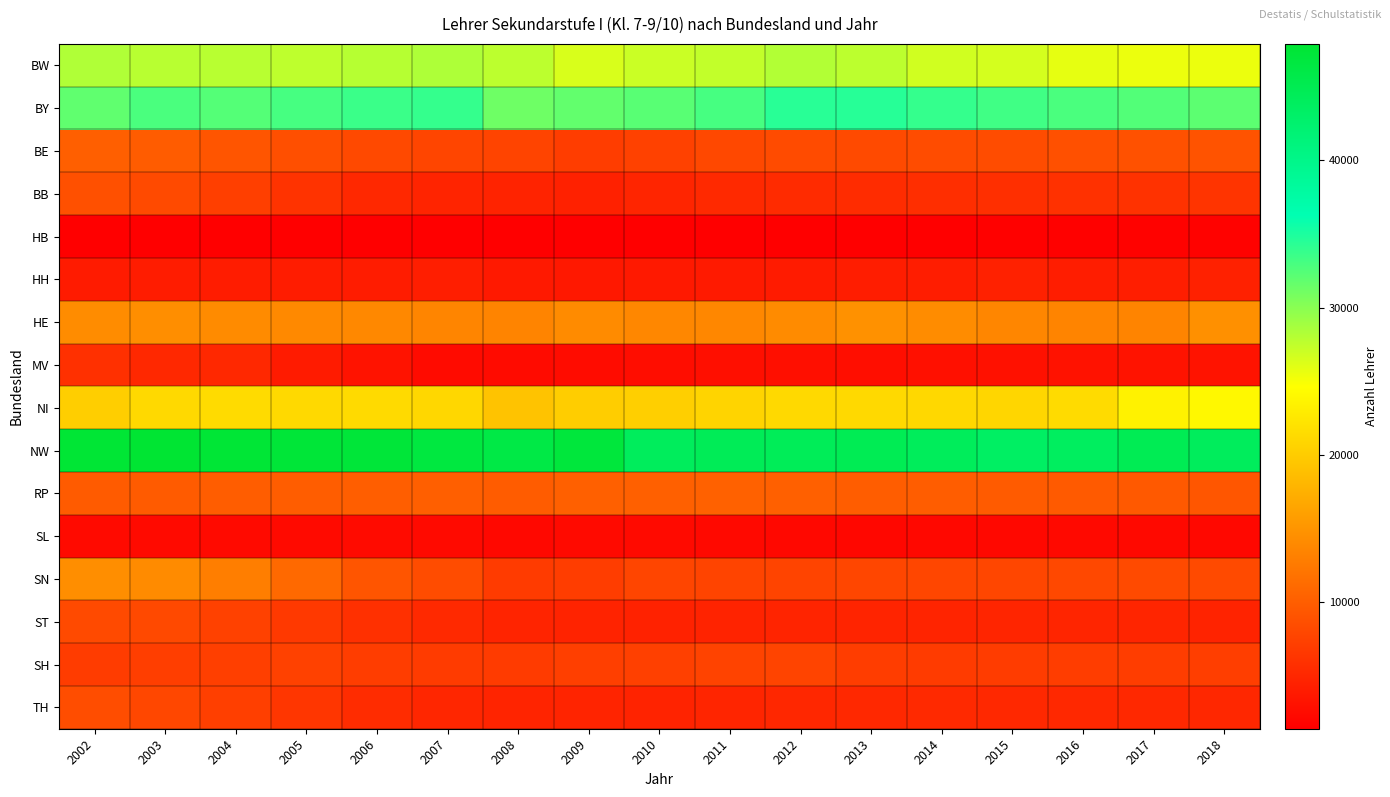

List the series in order of their peak value, lowest first.

HB, SL, HH, MV, SH, ST, TH, BB, BE, RP, SN, HE, NI, BW, BY, NW